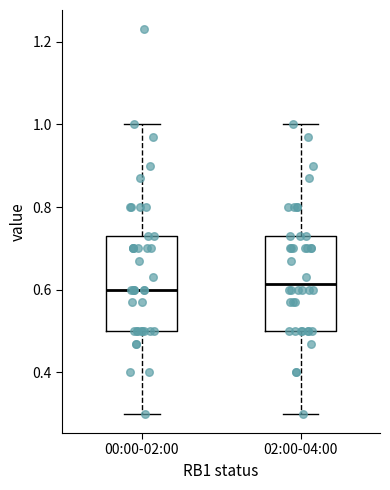

Reading left to right, transcribe this box plot: for each box, give where its median line is, the range the box spans, and where its two whiskers end, as read against the y-axis. The values are not printed on the chart, so give them approximately, as read against the axis.

00:00-02:00: median 0.60, box 0.50 to 0.74, whiskers 0.30 to 1.00
02:00-04:00: median 0.62, box 0.50 to 0.74, whiskers 0.30 to 1.00